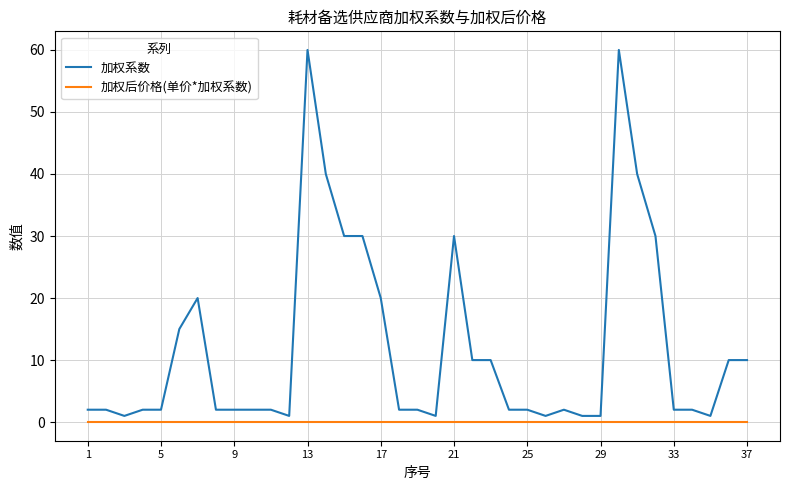

What is the lowest value of the 加权系数 series?

1